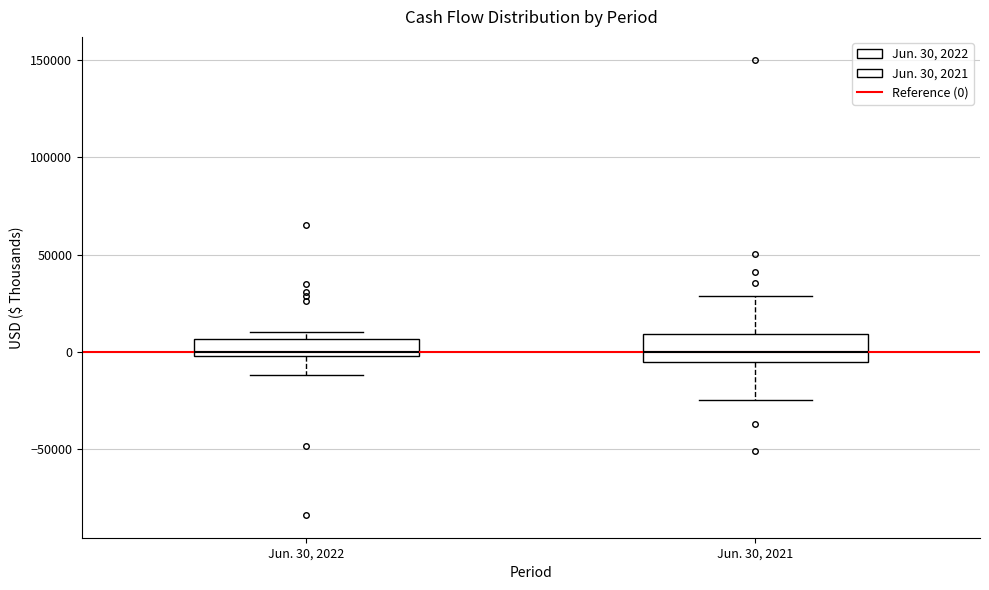

Reading left to right, transcribe this box plot: for each box, give where its median line is, the range the box spans, and where its two whiskers end, as read against the y-axis. The values are not printed on the chart, so give them approximately, as read against the axis.

Jun. 30, 2022: median 0 (just above the box's lower edge), box 0 to 5000, whiskers -10000 to 10000
Jun. 30, 2021: median 0, box -5000 to 10000, whiskers -25000 to 30000